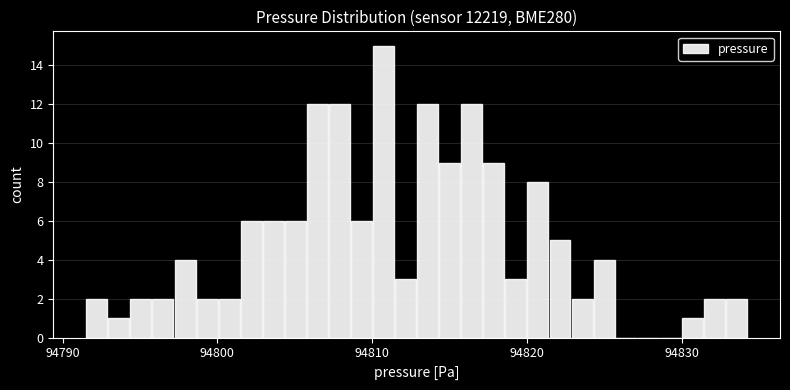

Around what value on the x-axis is the tallest bar? Give the approximate position of its centre, as read against the axis.

94811